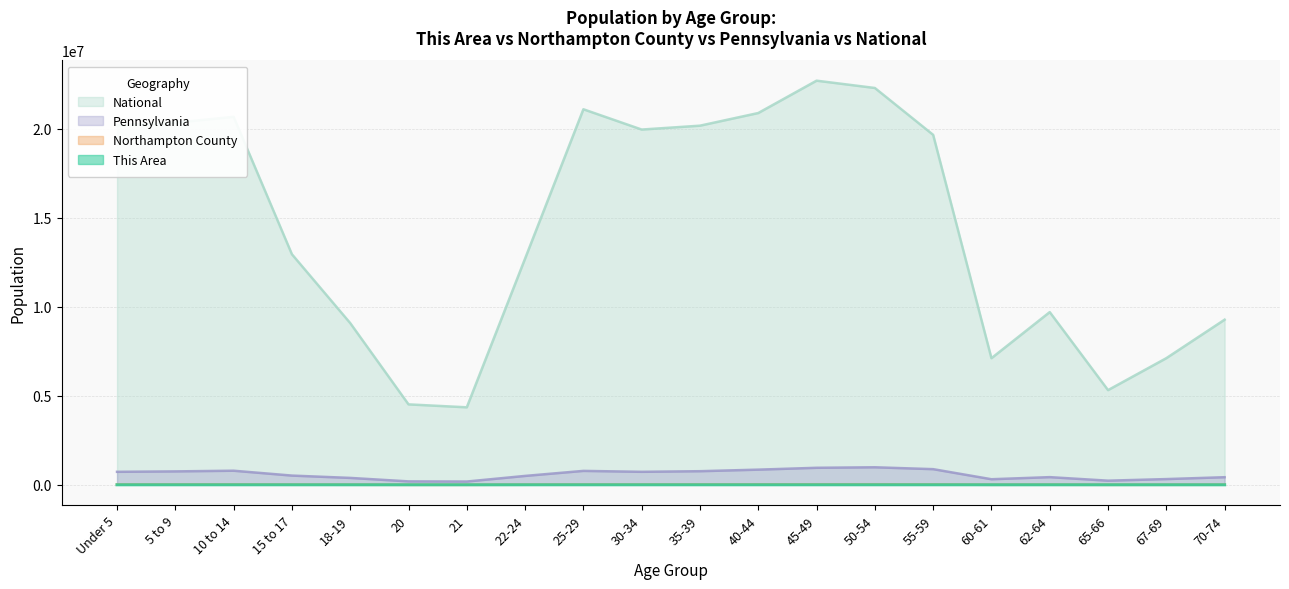

True or false: Pennsylvania and Northampton County intersect in this chart.

False